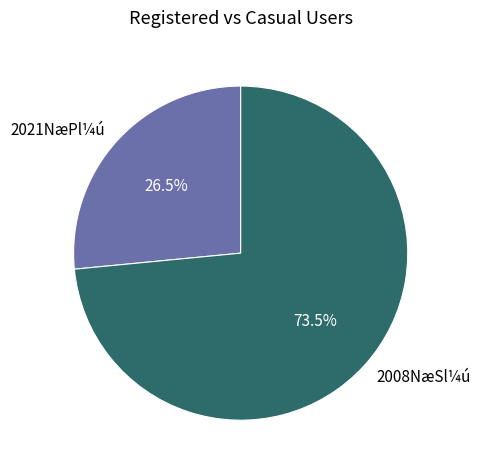

What is the largest slice in the pie chart?

2008NæSl¼ú